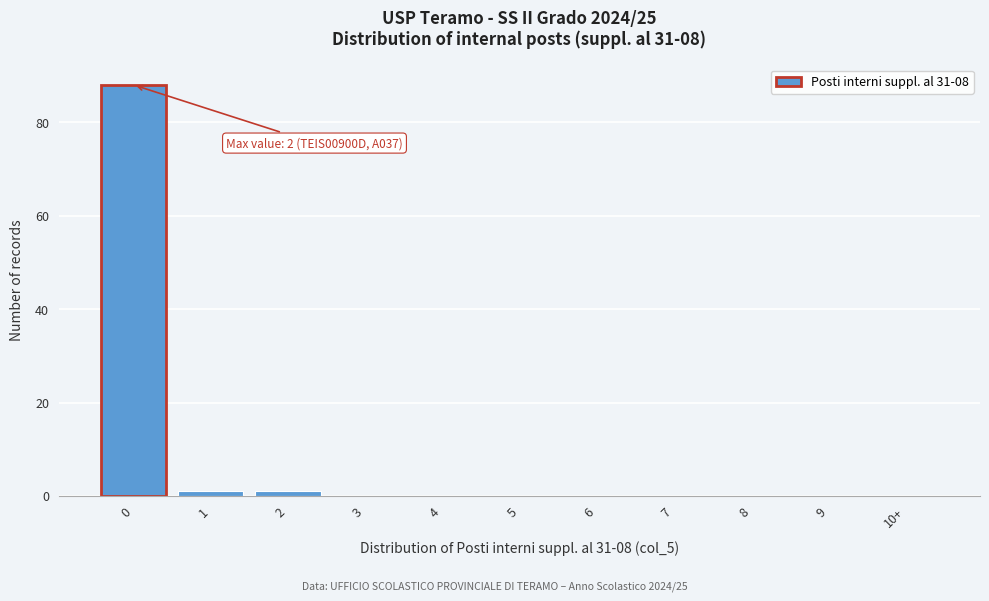

Reading left to right, transcribe all the data shown in this chart.

0=88	1=1	2=1	3=0	4=0	5=0	6=0	7=0	8=0	9=0	10+=0